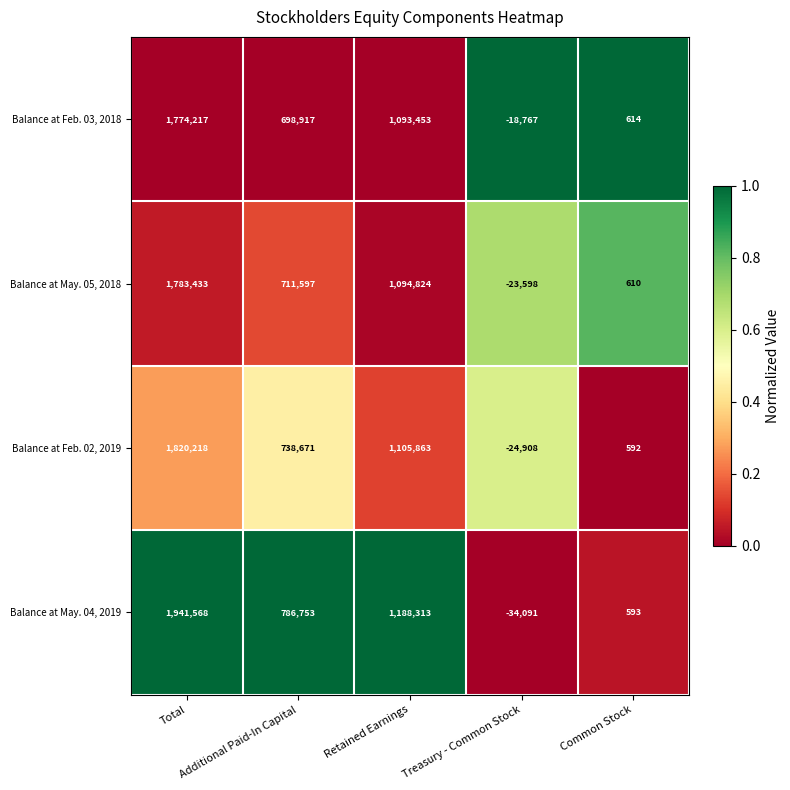

At which category does the chart reach its peak across all series?

Total